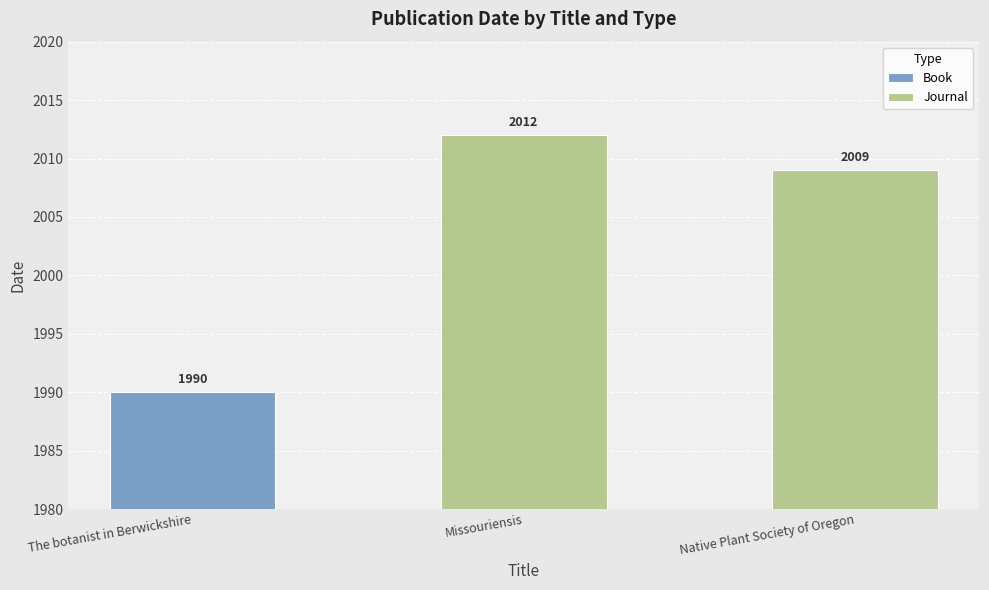

What are all the series names shown in the legend?

Book, Journal